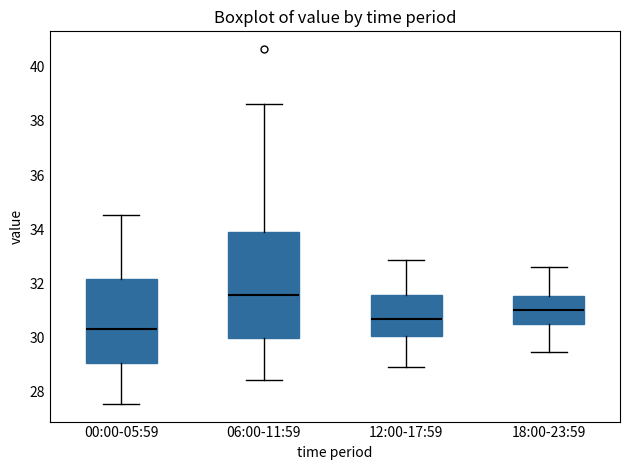

Reading left to right, read every box against the y-axis: the position of its median line, the range the box covers, and the ends of its whiskers. The values are not printed on the chart, so give them approximately, as read against the axis.

00:00-05:59: median 30.4, box 29.0 to 32.2, whiskers 27.6 to 34.6
06:00-11:59: median 31.6, box 30.0 to 34.0, whiskers 28.4 to 38.6
12:00-17:59: median 30.8, box 30.0 to 31.6, whiskers 29.0 to 32.8
18:00-23:59: median 31.0, box 30.6 to 31.6, whiskers 29.4 to 32.6